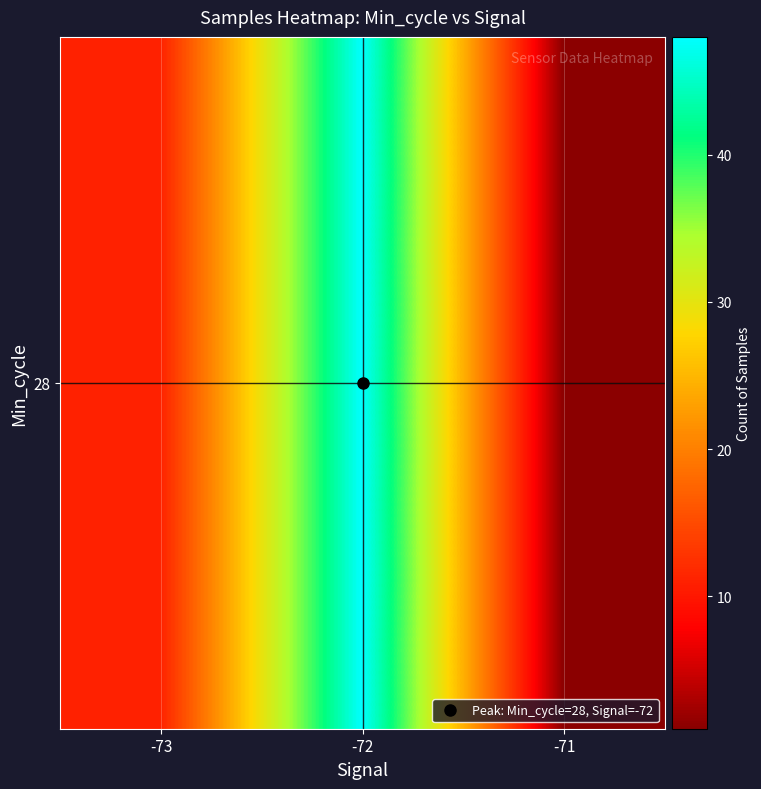

What is the ratio of the value at -71 to the value at -73?

0.1